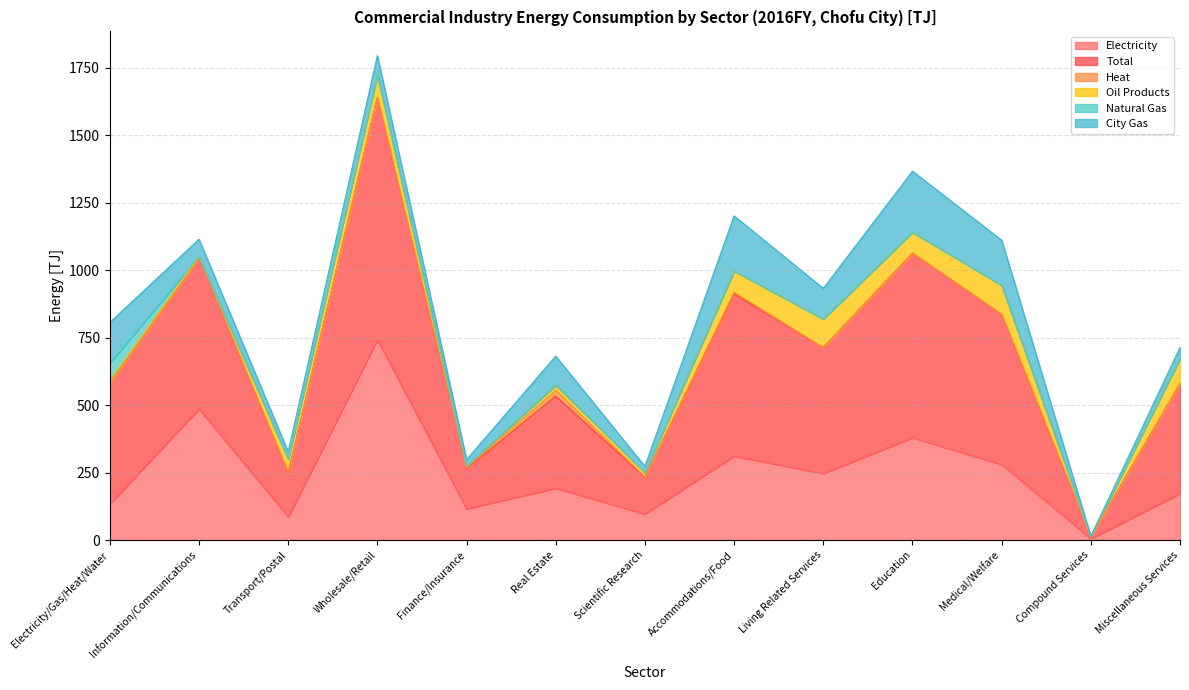

True or false: Oil Products has more than 1 points higher than both neighbors.

True